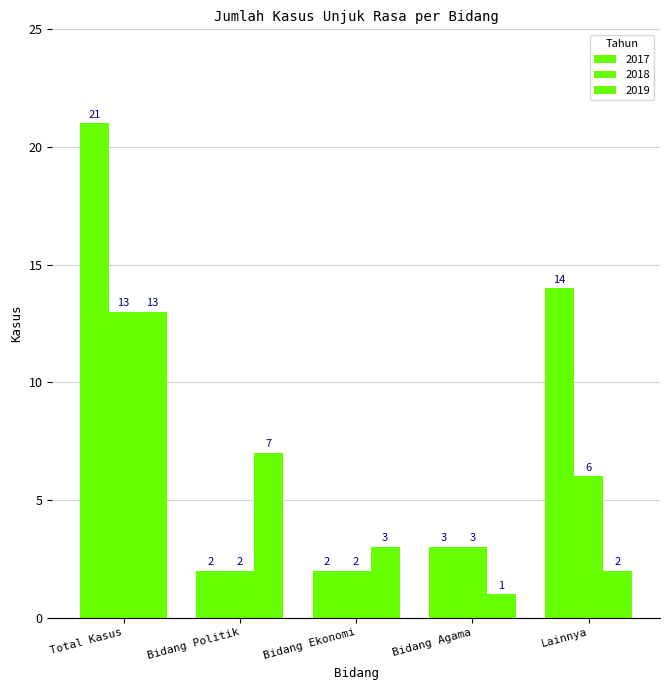

What position from the right is Bidang Ekonomi?

3